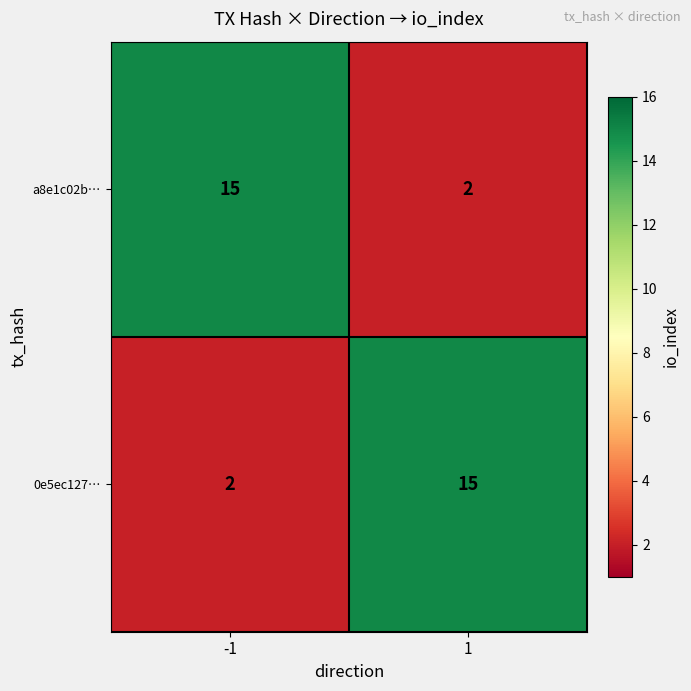

What is the difference between the highest and lowest values at -1?

13